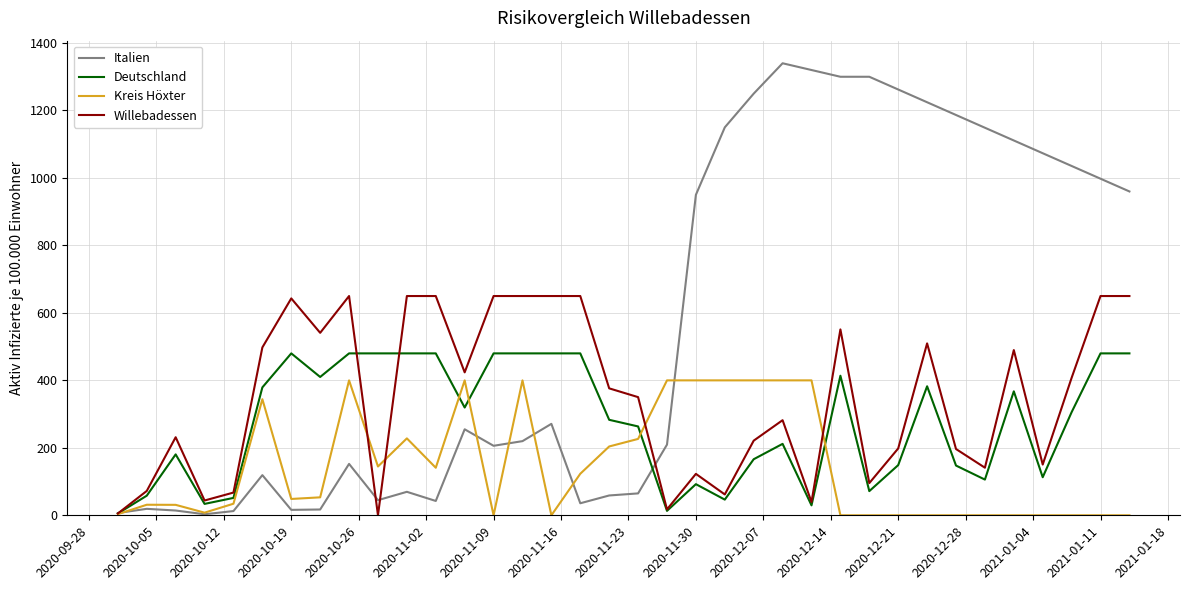

Rank the series by their maximum value, from lowest to highest.

Kreis Höxter, Deutschland, Willebadessen, Italien